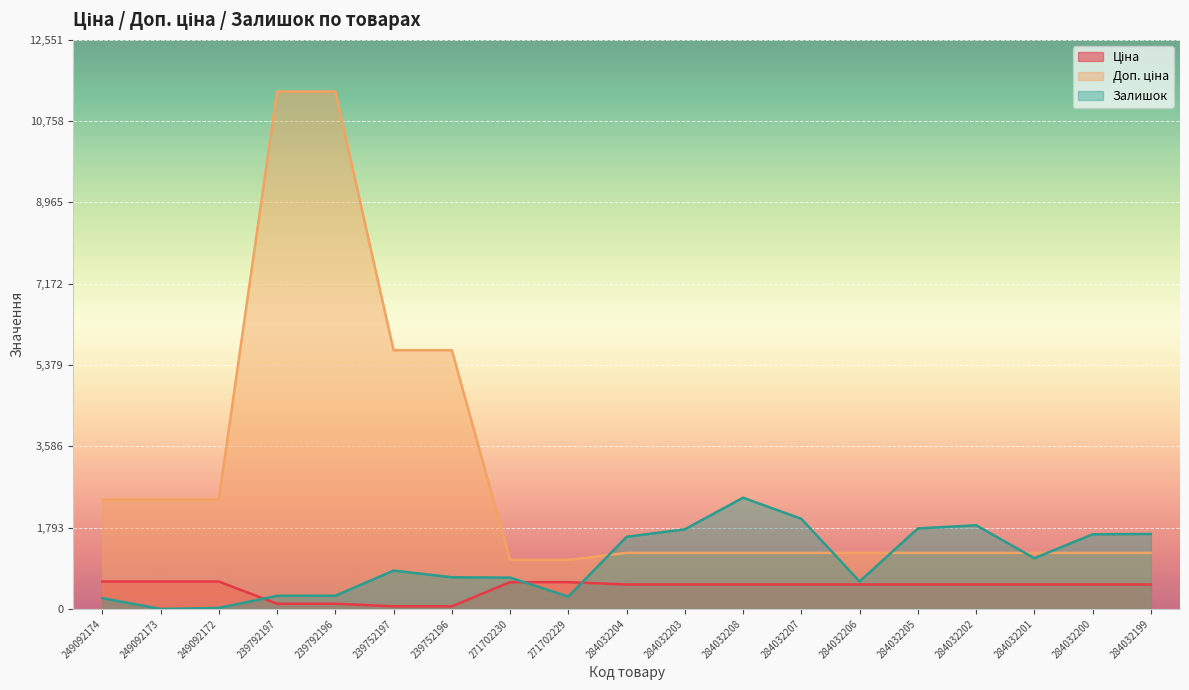

Which series changed the most between 271702230 and 284032202?

Залишок